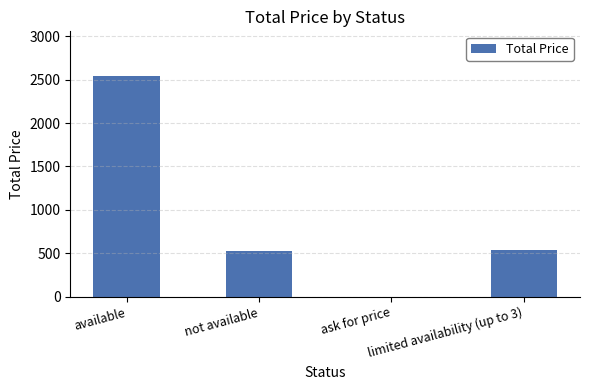

How many positive values are there?

3